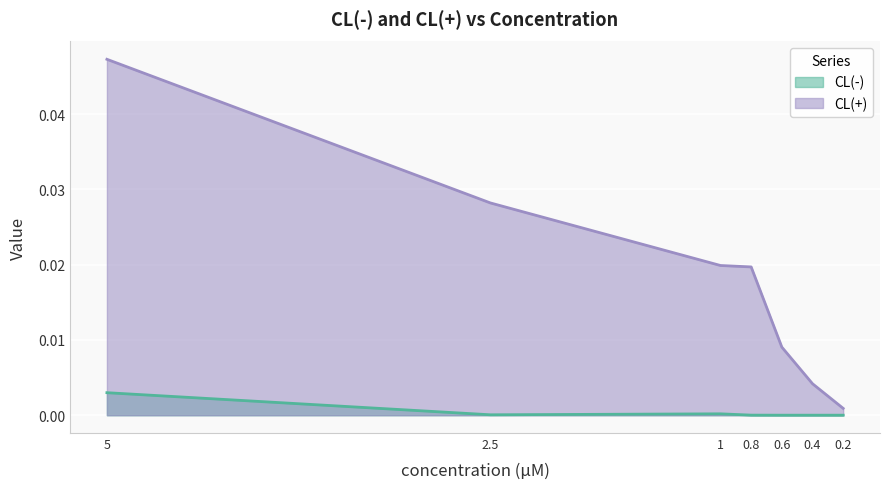

True or false: CL(-) has more than 1 points higher than both neighbors.

True